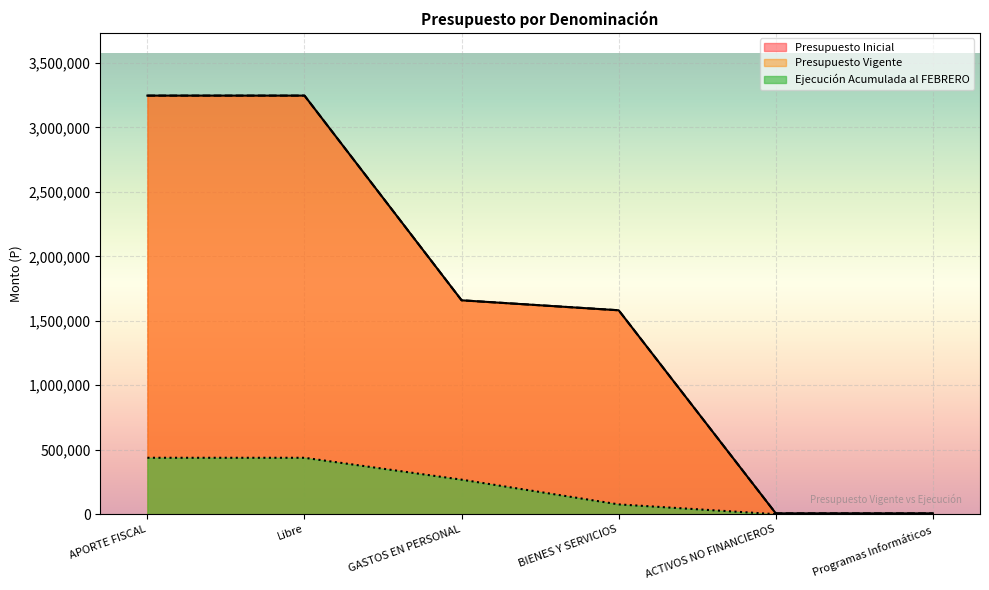

The Presupuesto Inicial series shows 6228 at ACTIVOS NO FINANCIEROS. True or false?

True